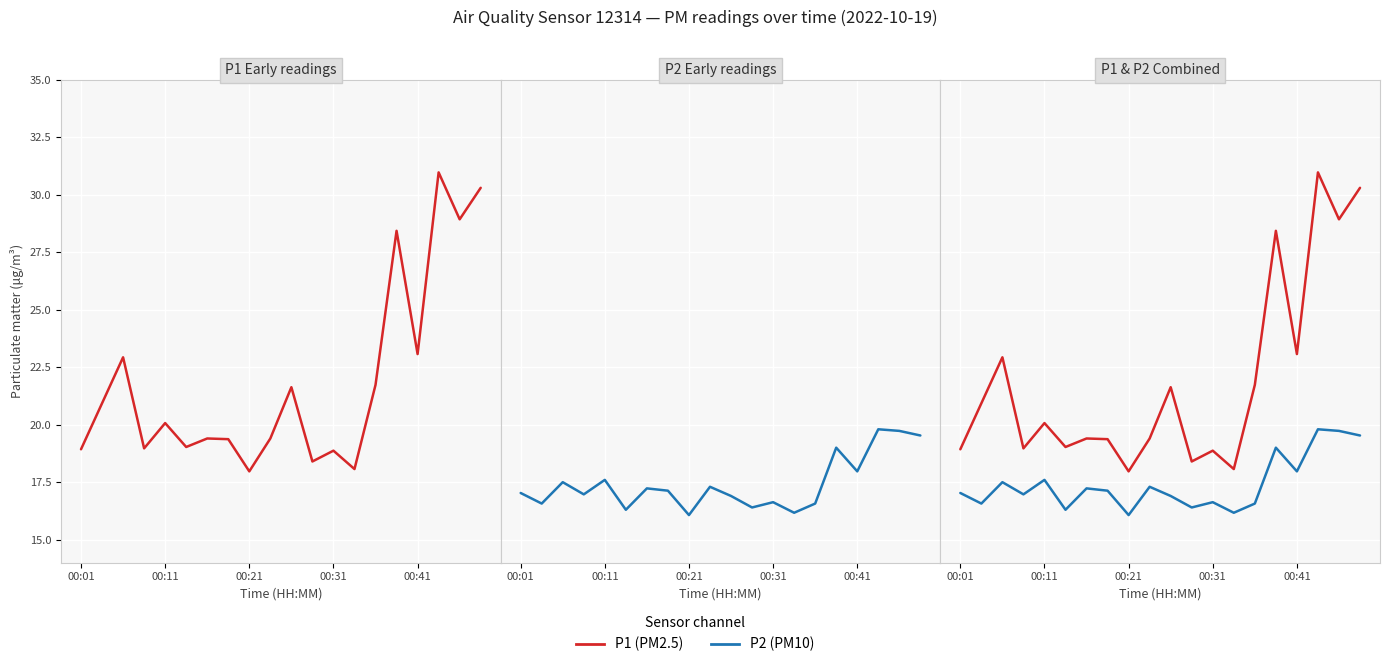

How many interior local peaks does the P2 series have?

7